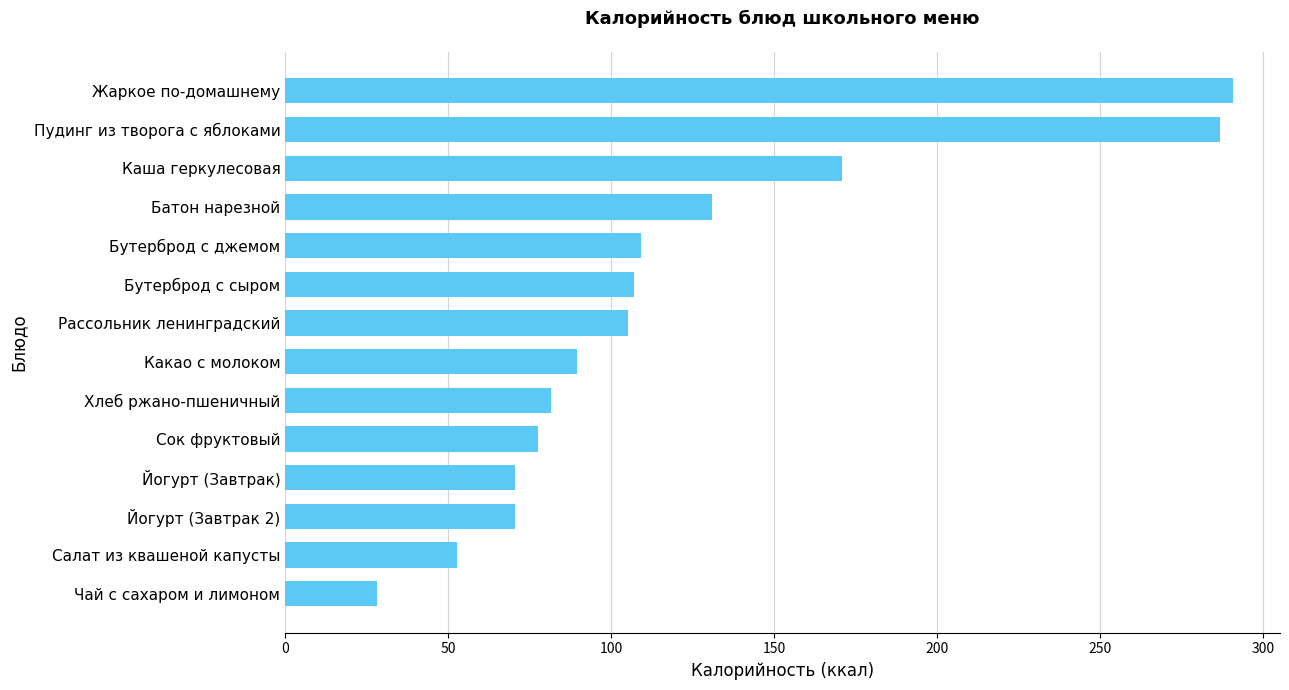

Does the chart contain any negative values?

No